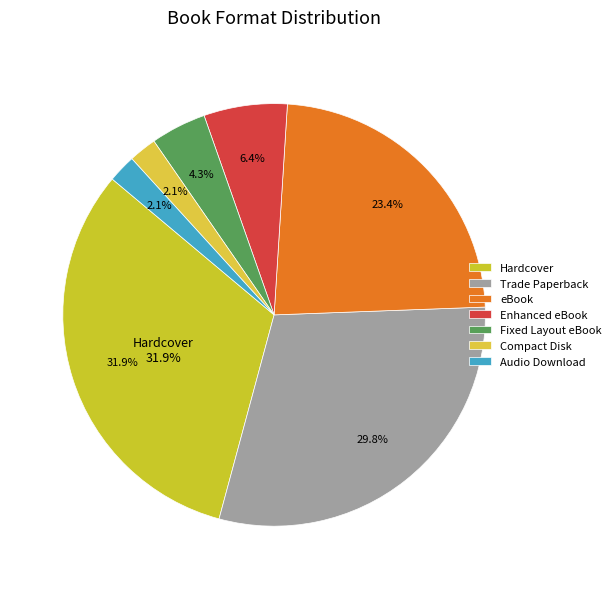

Do Hardcover and Audio Download together represent more than half of the pie?

No